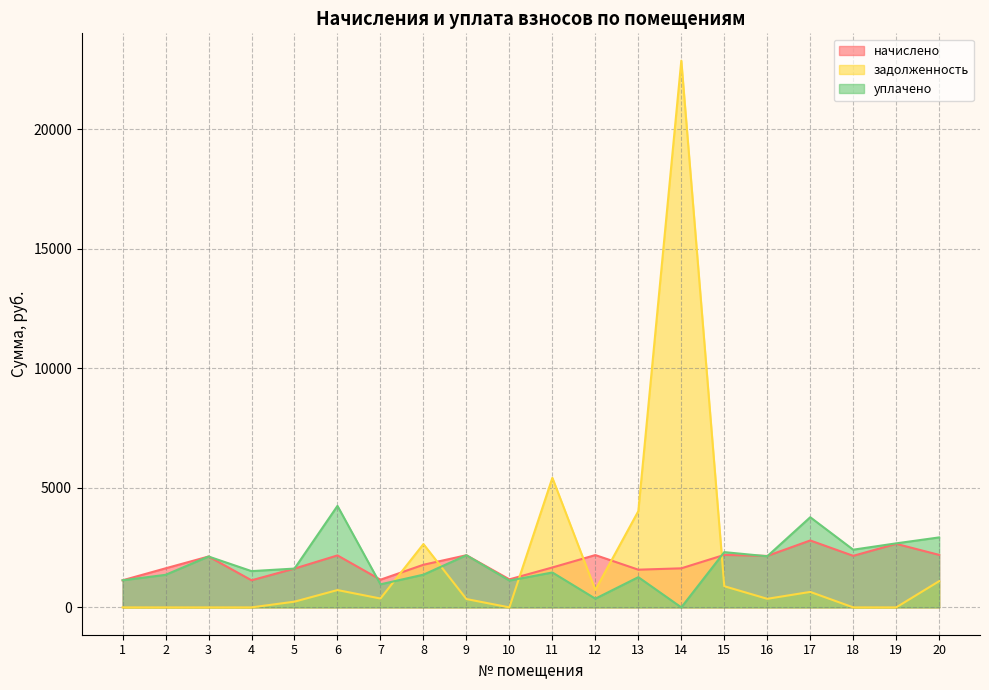

Where do задолженность and уплачено first cross each other?

7 and 8